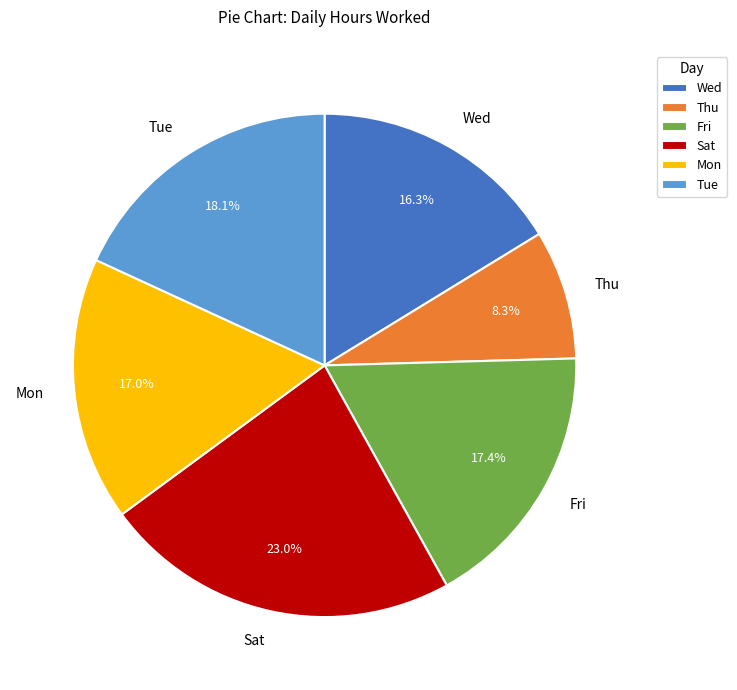

Which slice is the largest?

Sat